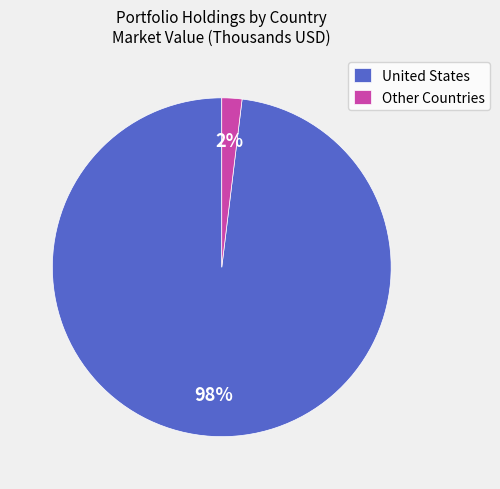

How many slices are in this pie chart?

2